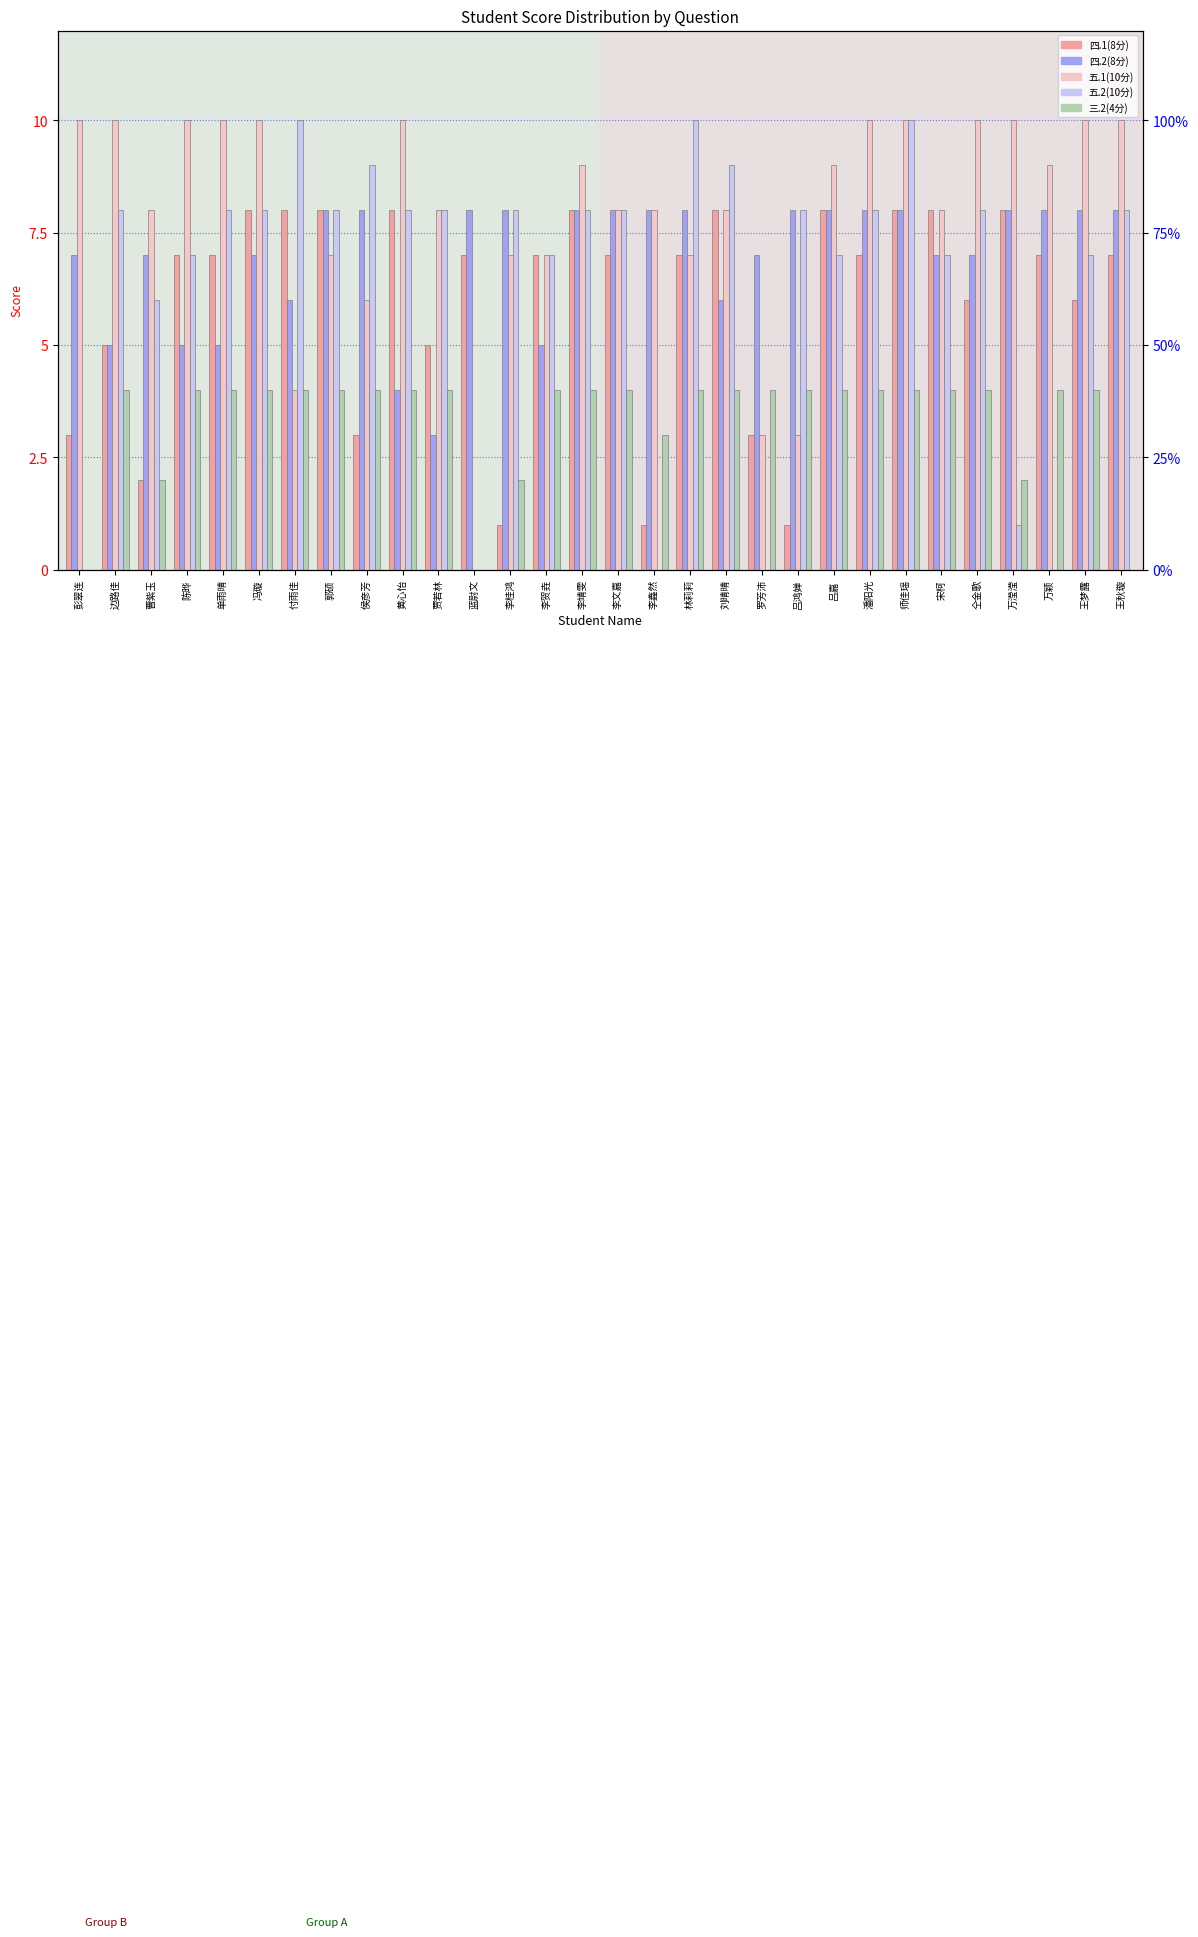

Which category has the lowest value across all series?

蓝尉文